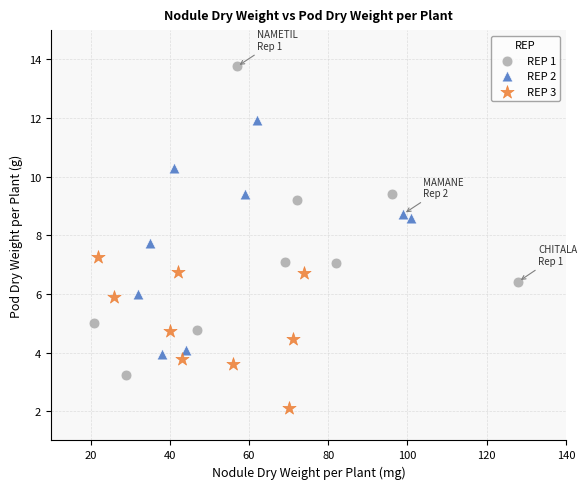

Which series contains the highest Y value?

REP 1